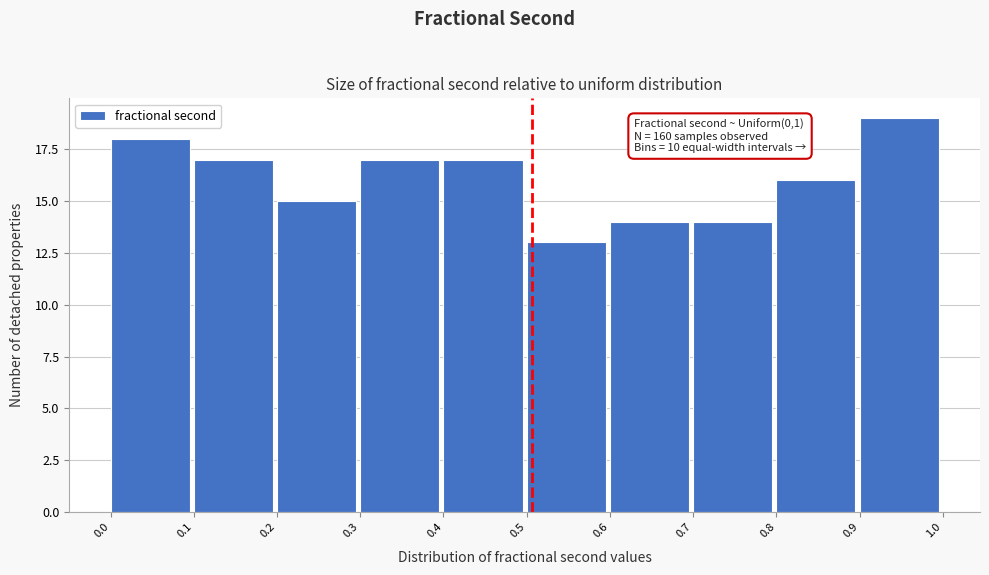

Reading right to left, list all the values displayed in this chart.

19	16	14	14	13	17	17	15	17	18